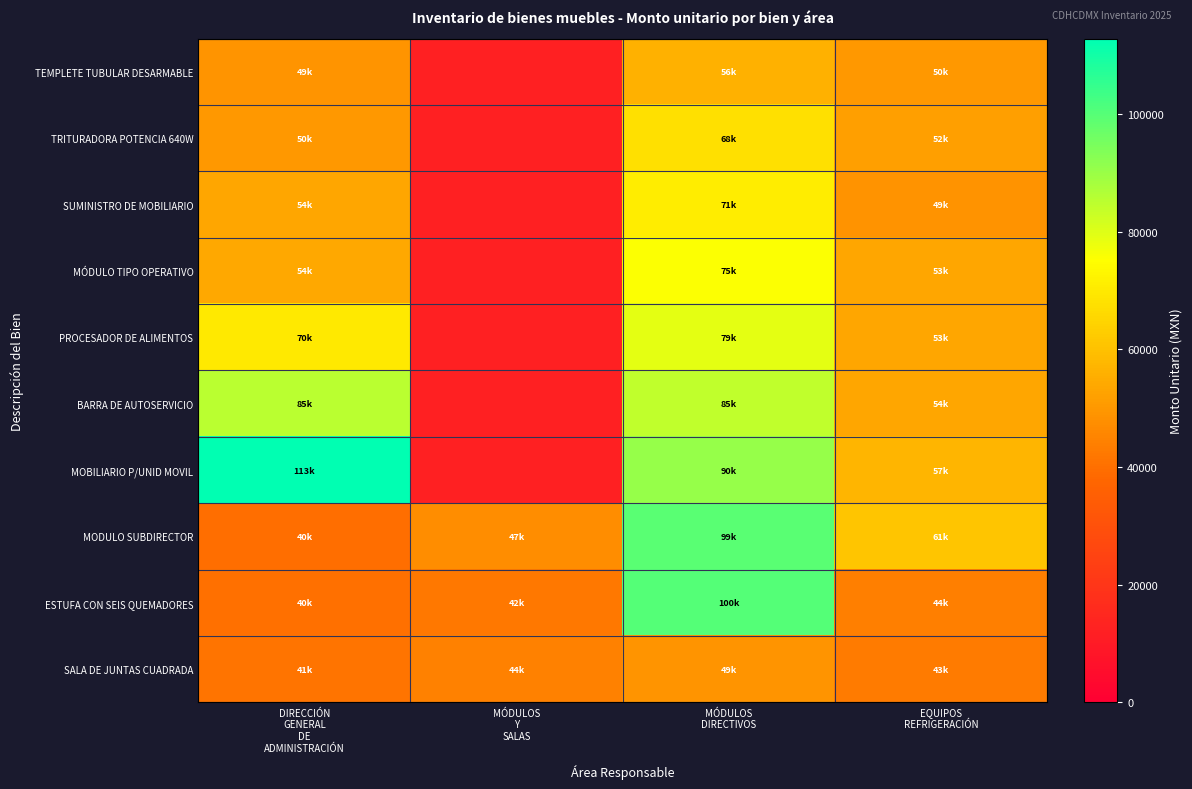

Which label corresponds to the largest value in the chart?

DIRECCIÓN
GENERAL
DE
ADMINISTRACIÓN